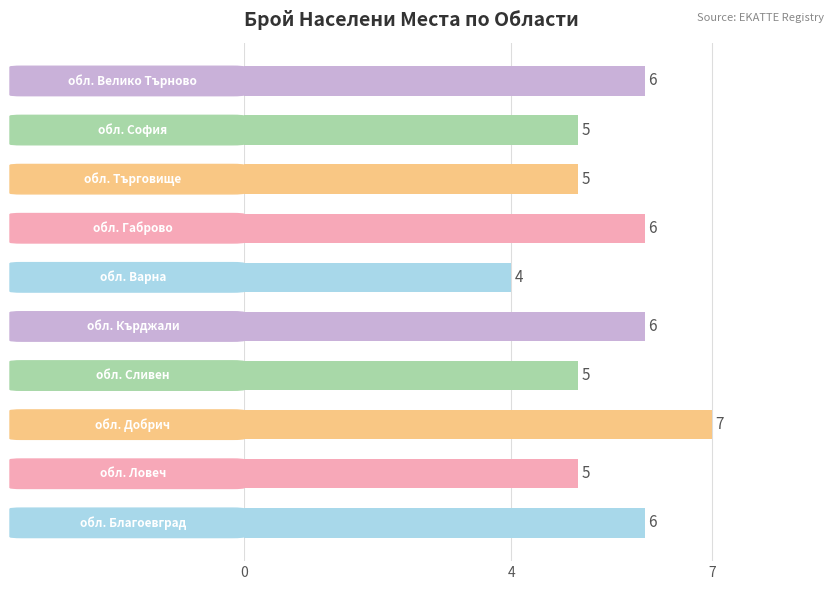

What is the maximum value shown in the chart?

7